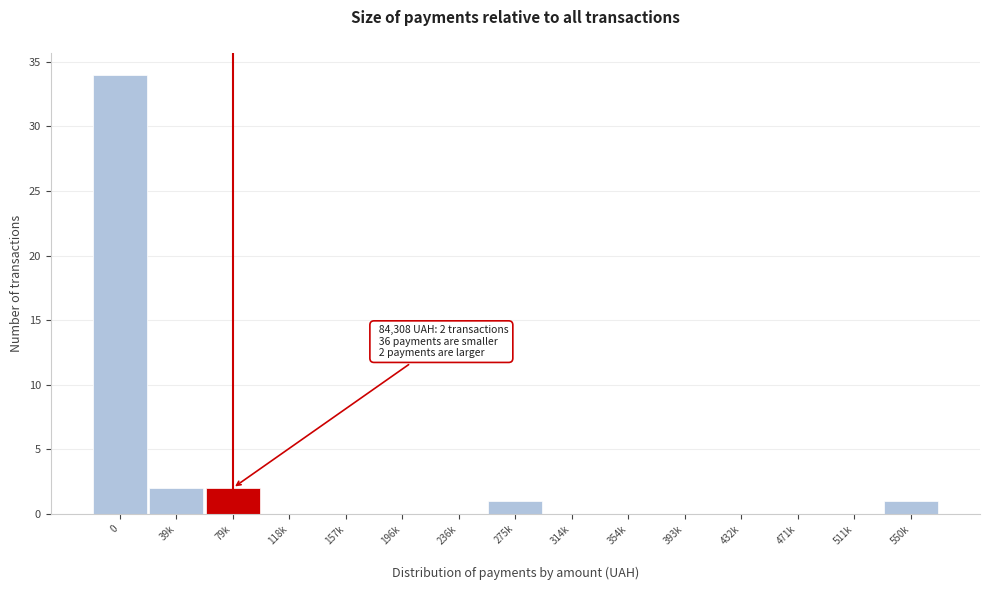

Reading left to right, list all the values displayed in this chart.

0=34	39k=2	79k=2	118k=0	157k=0	196k=0	236k=0	275k=1	314k=0	354k=0	393k=0	432k=0	471k=0	511k=0	550k=1